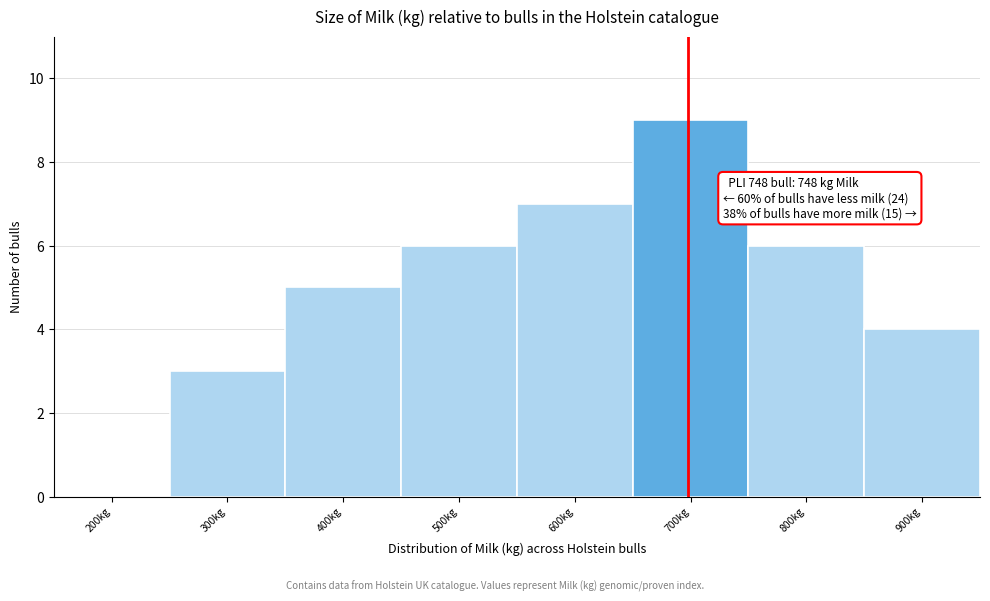

Reading left to right, transcribe all the data shown in this chart.

200kg=0	300kg=3	400kg=5	500kg=6	600kg=7	700kg=9	800kg=6	900kg=4